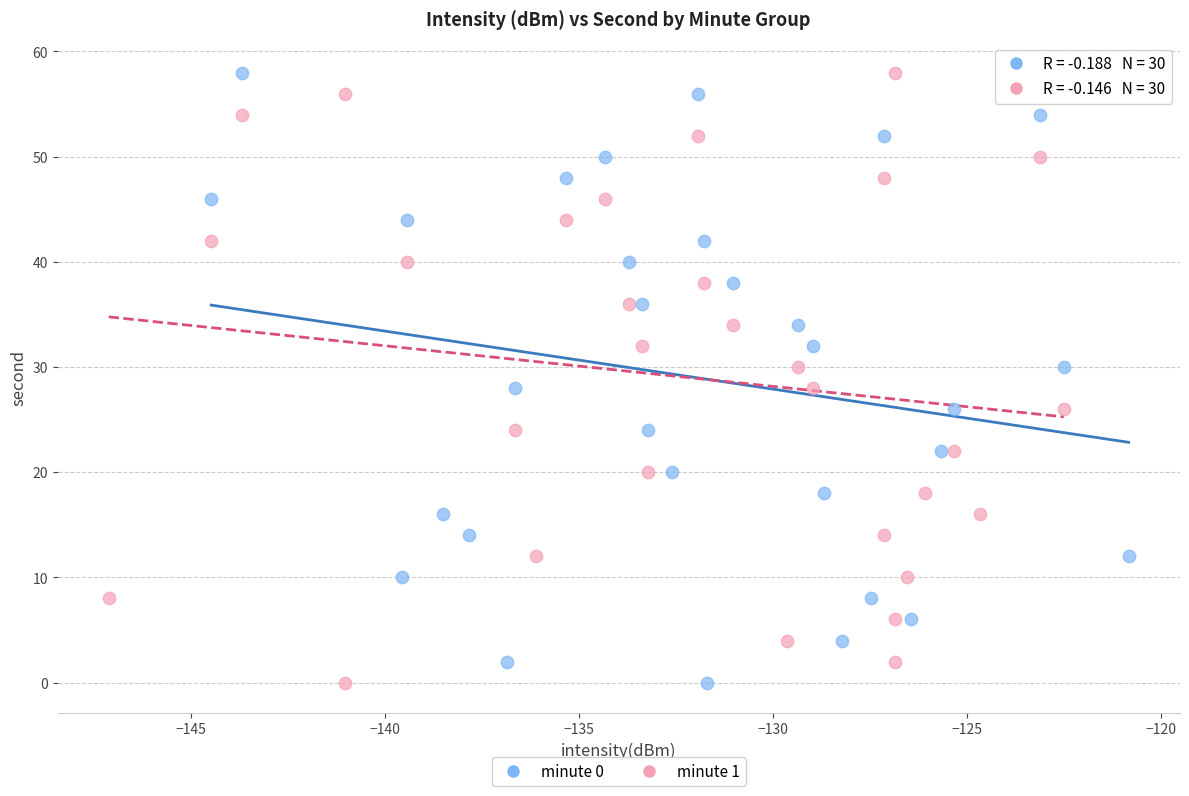

What are all the series names shown in the legend?

minute 0, minute 1